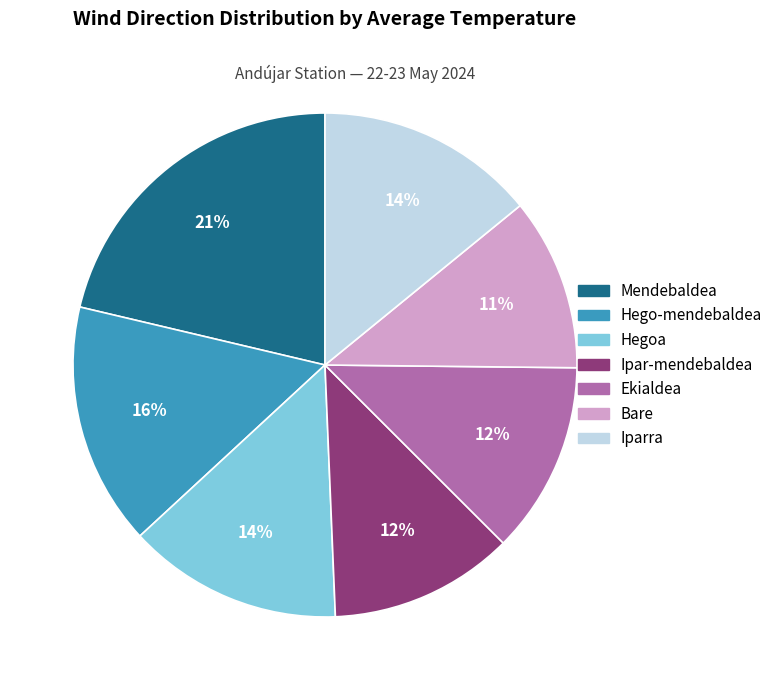

Which slice is the smallest?

Bare